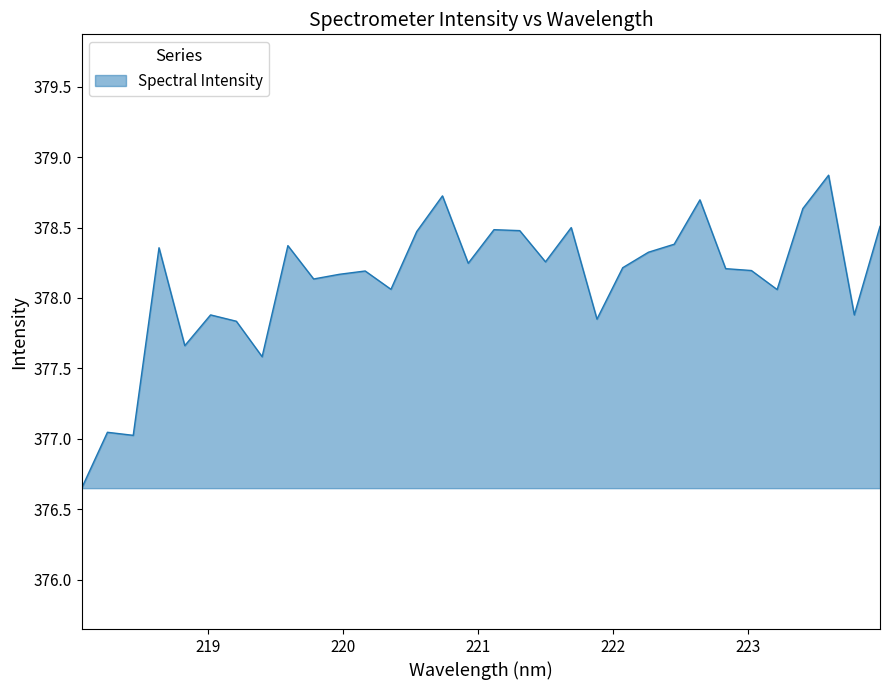

What is the greatest value displayed?

378.9